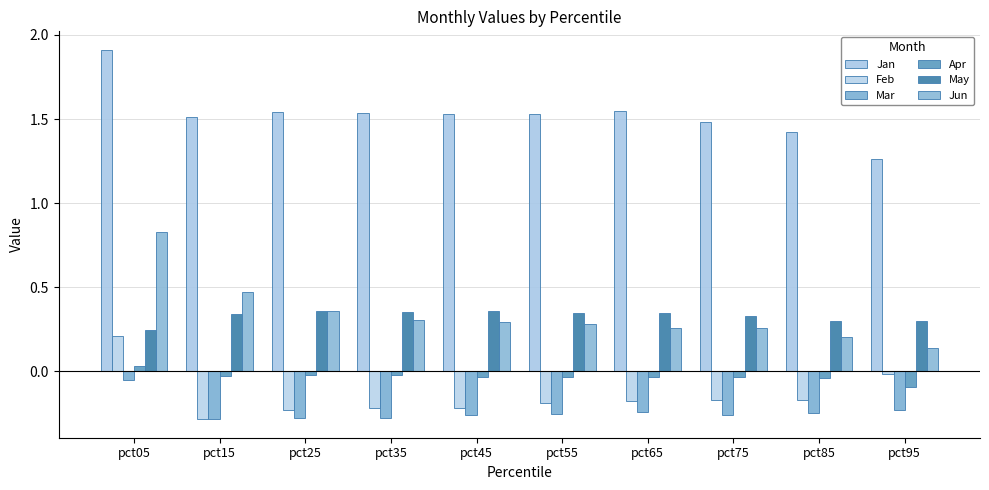

What is the maximum value for Jan?

1.9